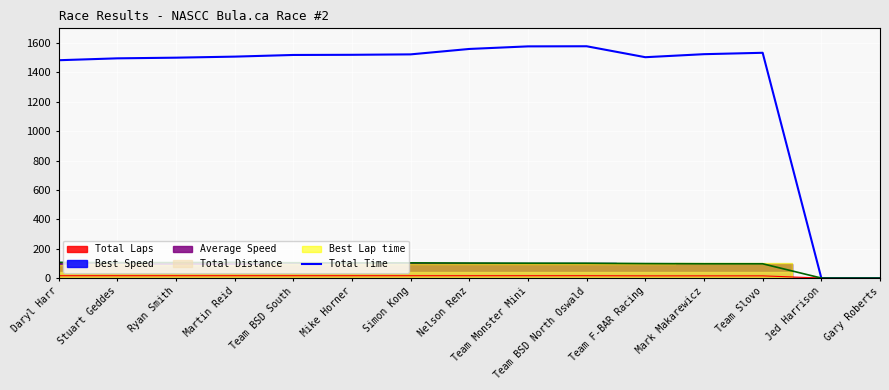

What is the average value?

1321.5